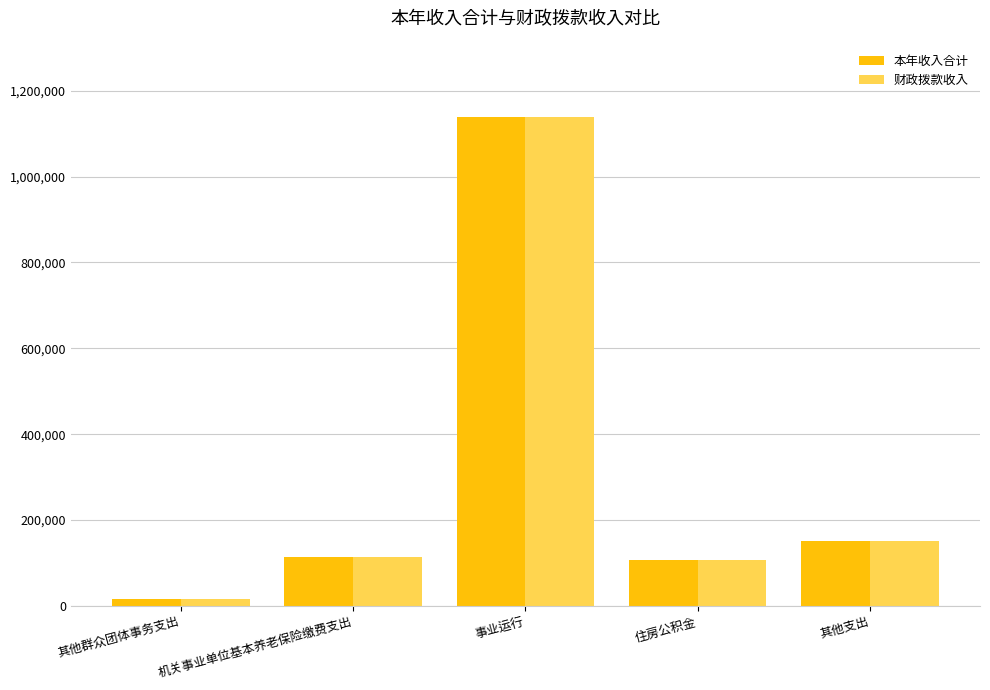

At which label does 财政拨款收入 first exceed 114987?

机关事业单位基本养老保险缴费支出